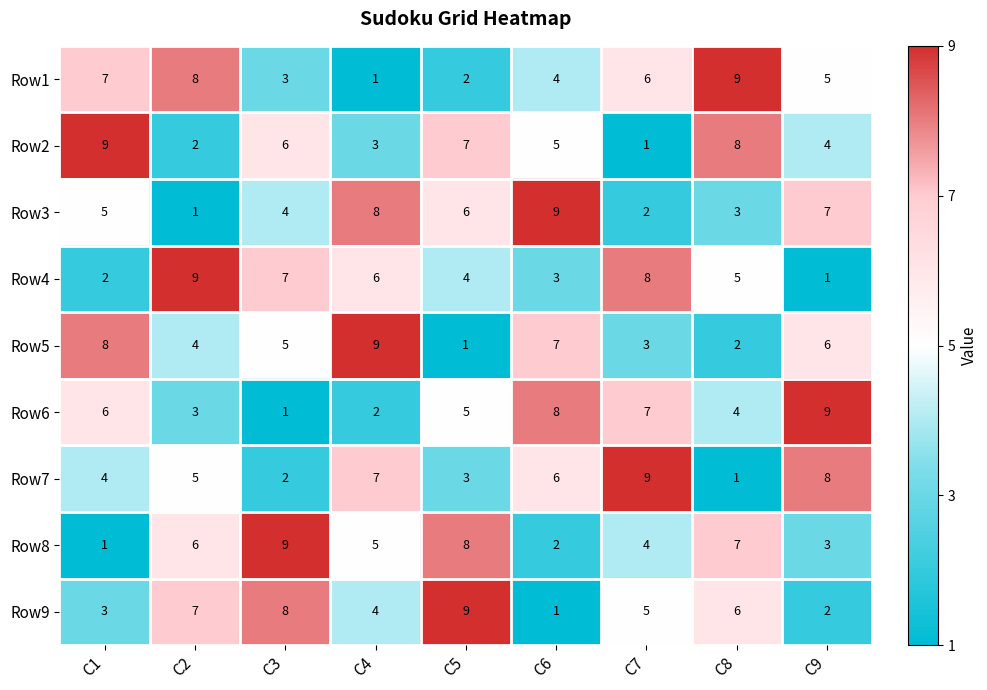

What is the total value across all series at C7?

45